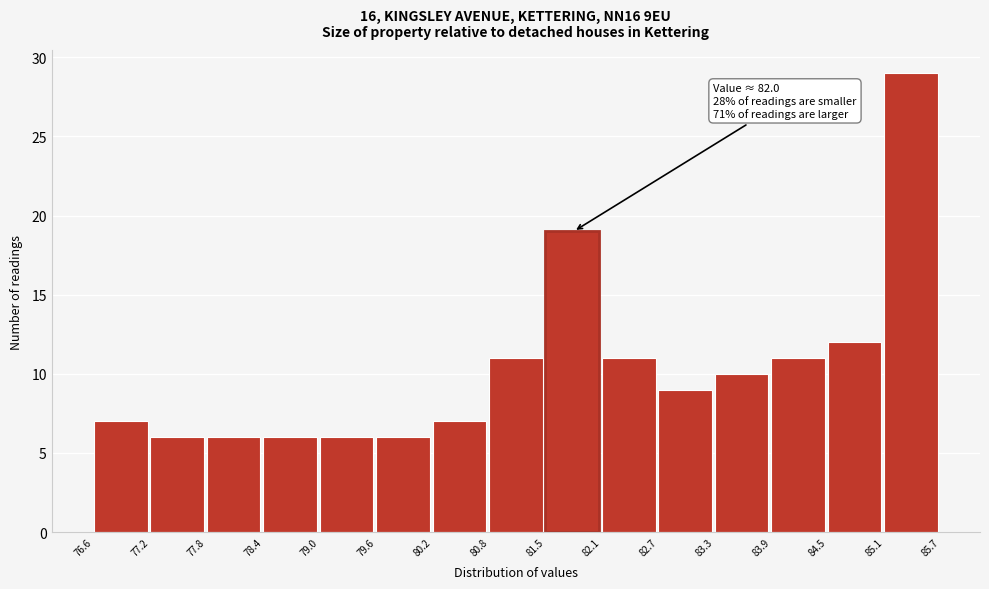

Which range on the x-axis has the tallest bar?

85.1 to 85.7